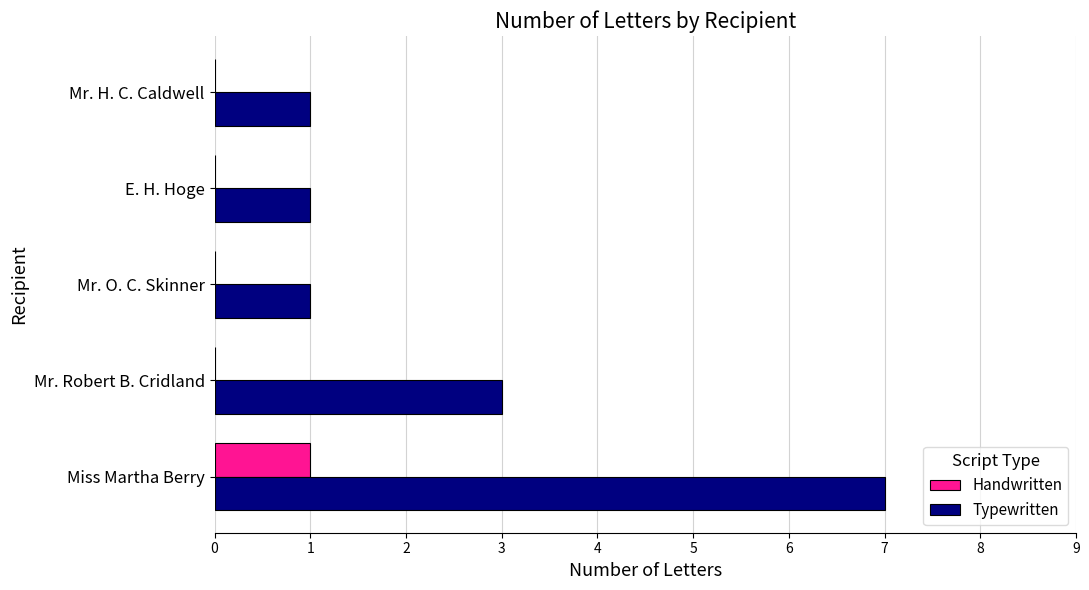

Which series changed the most between Mr. Robert B. Cridland and Mr. H. C. Caldwell?

Typewritten